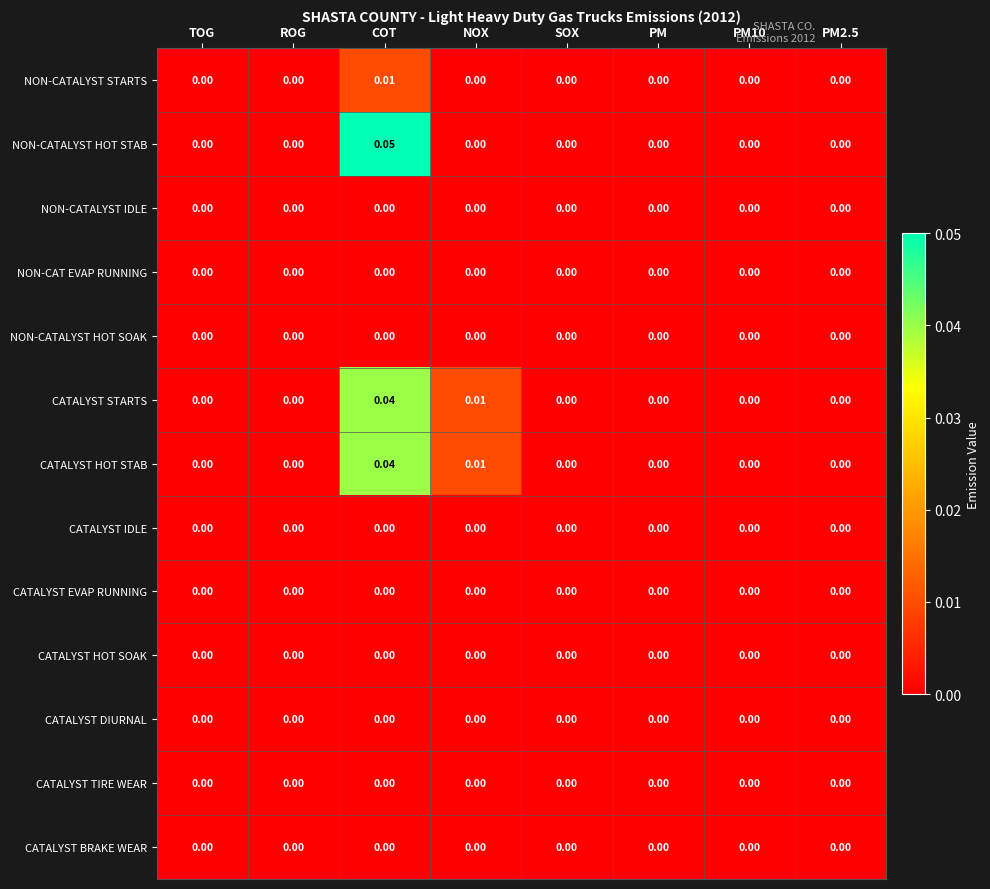

At which category is the sum across all series the highest?

COT